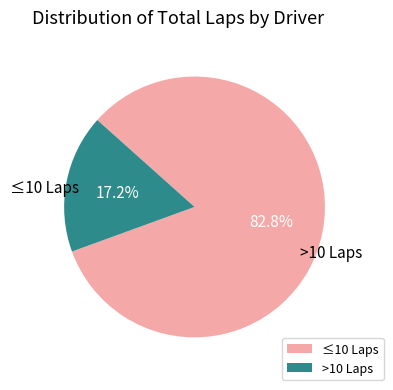

Does any single category account for the majority?

Yes